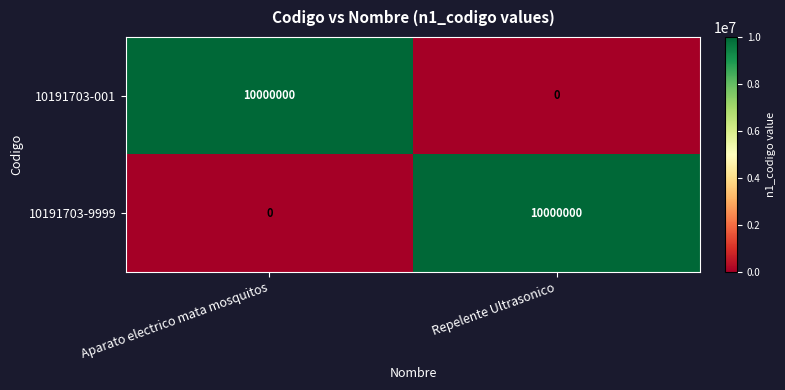

At which label does 10191703-001 reach its peak?

Aparato electrico mata mosquitos